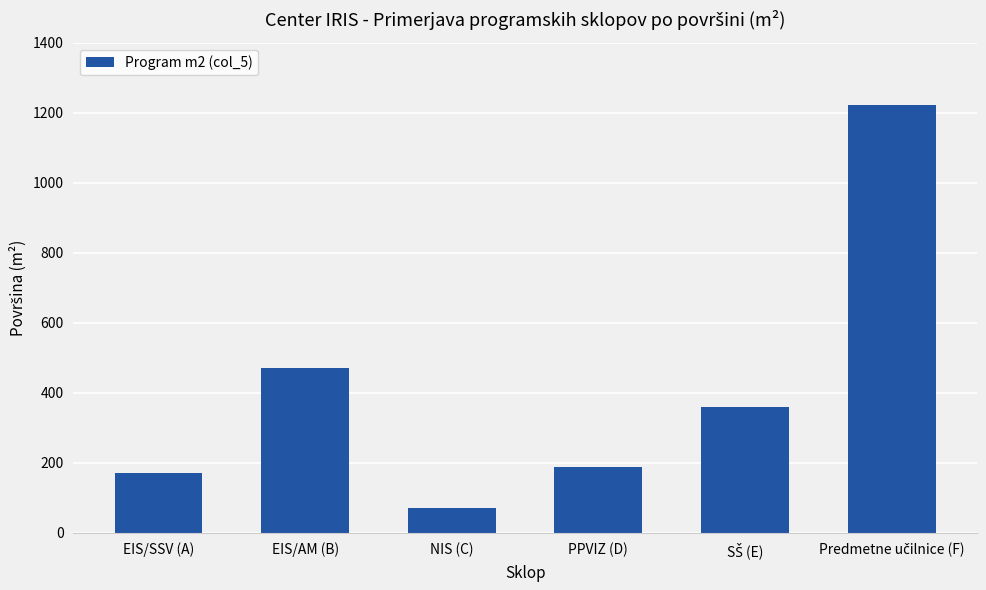

Where is the data nearest to the value 646?

EIS/AM (B)